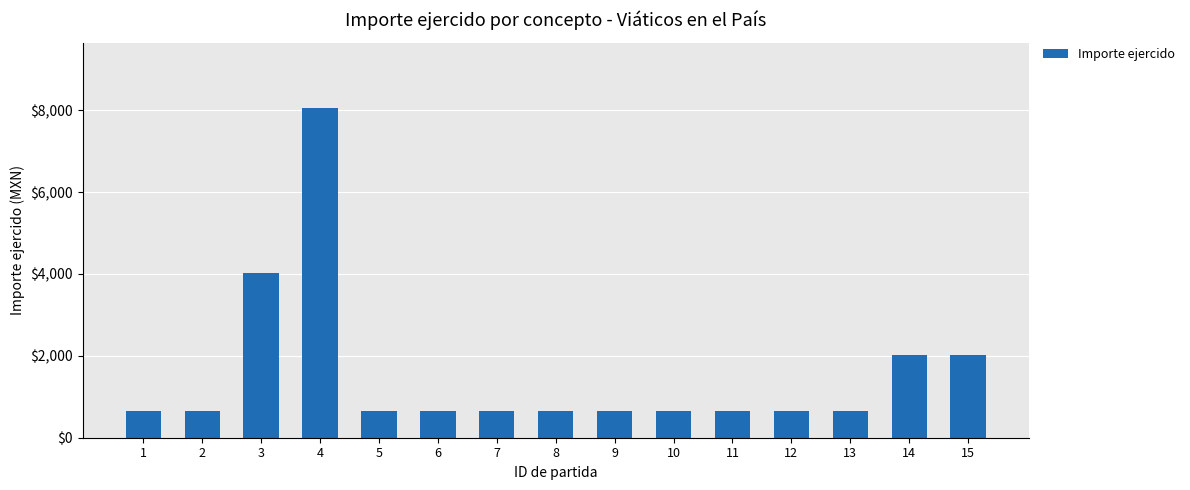

Does the chart contain any negative values?

No